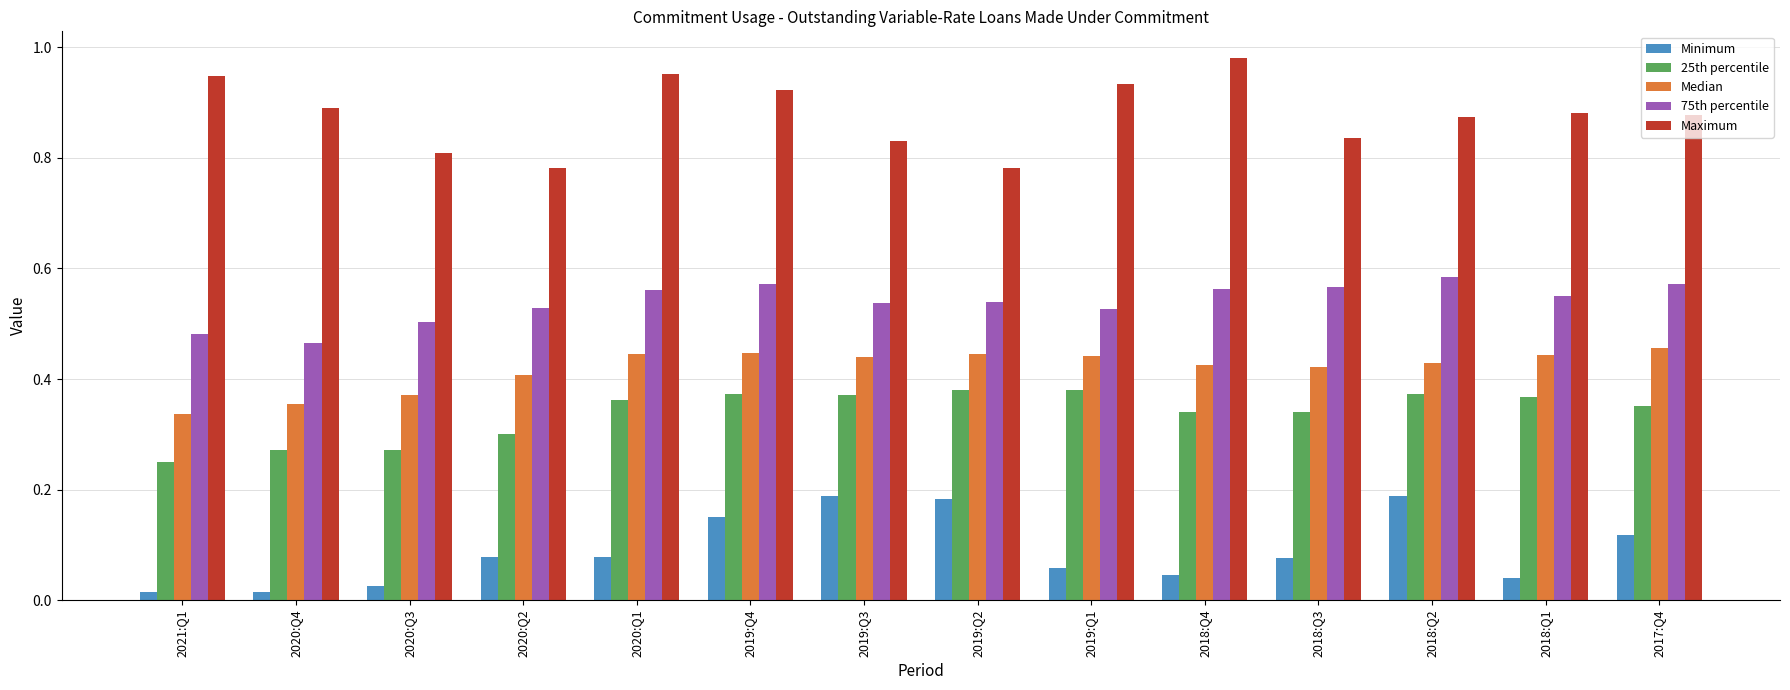

How many 75th percentile values are between 0 and 1?

14